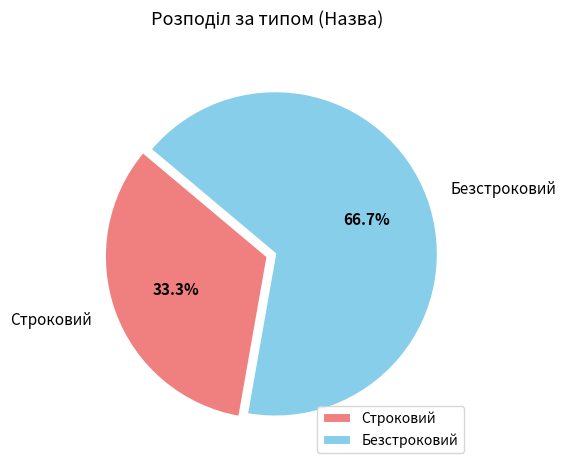

Does Строковий represent more than half of the total?

No